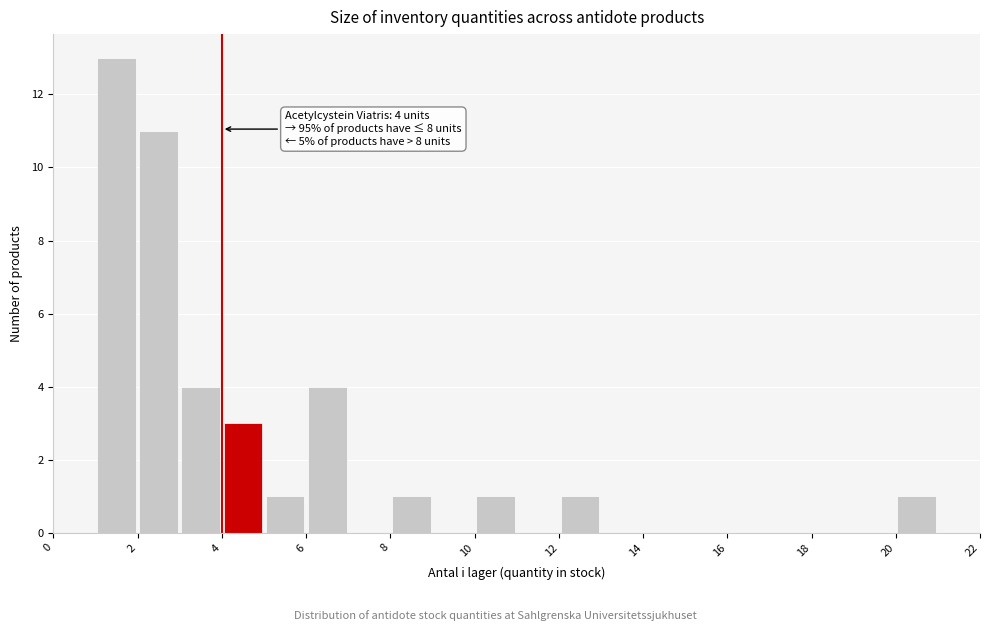

Which range on the x-axis has the tallest bar?

1 to 2